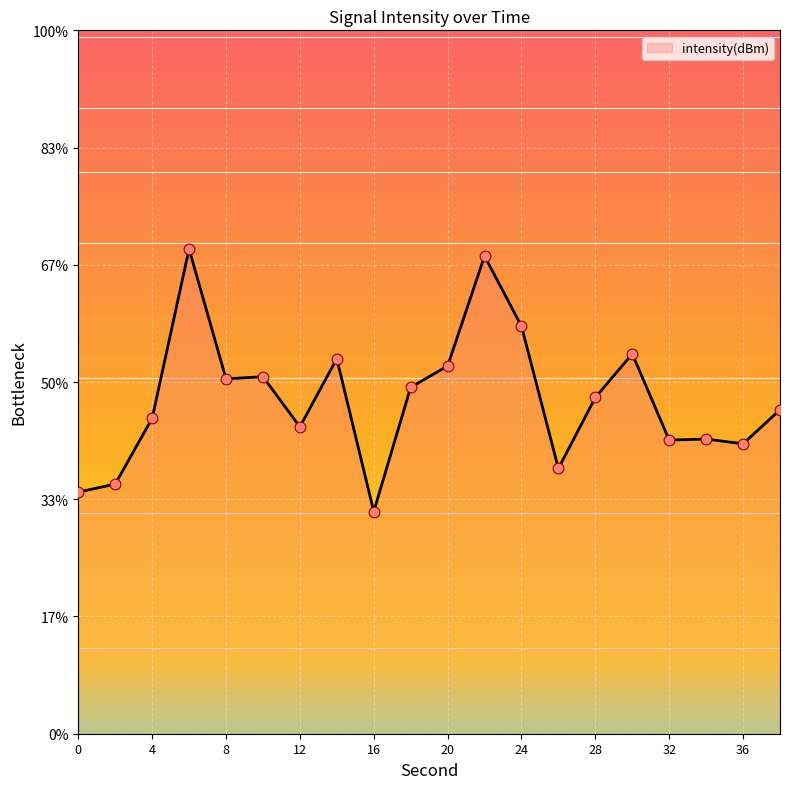

What is the change in value from 24 to 32?

-1.9